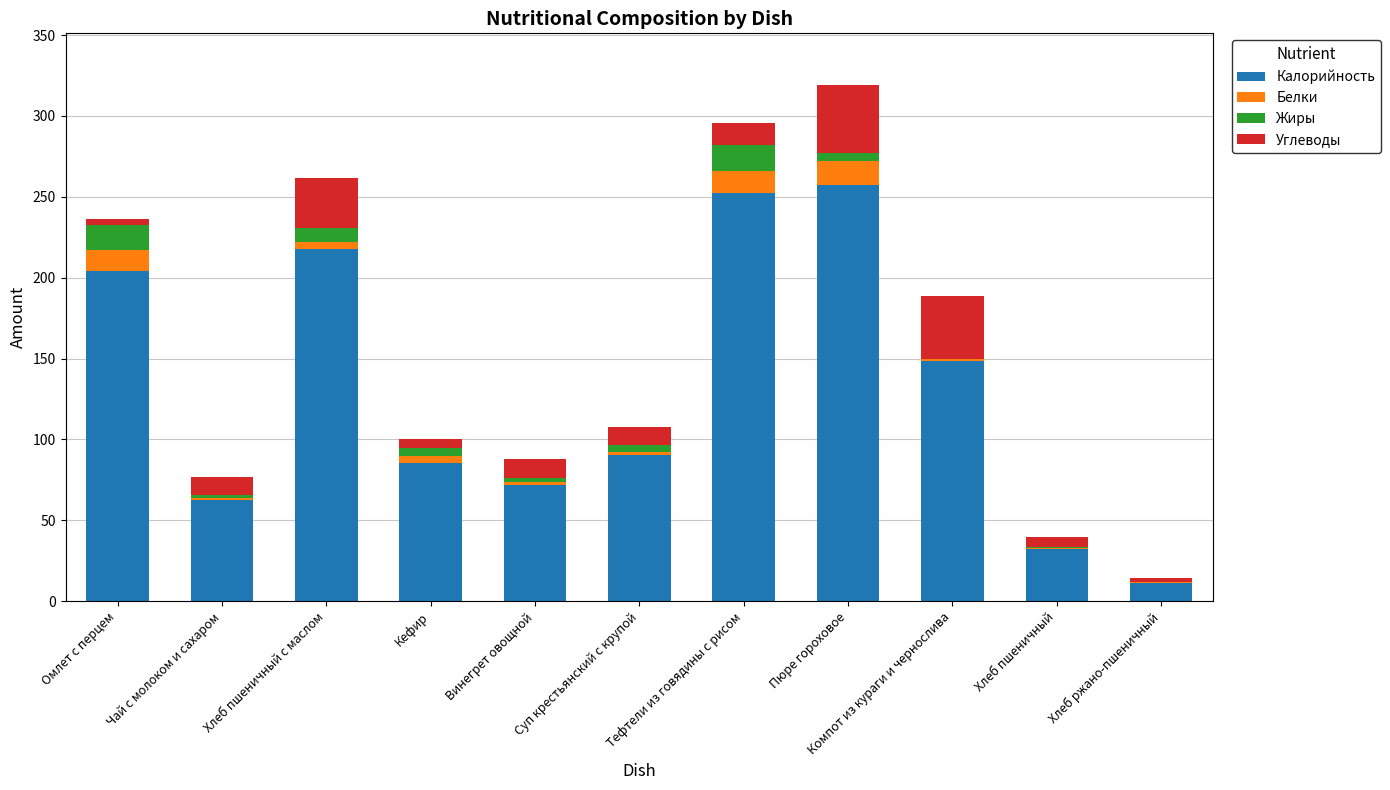

The value of Калорийность at Винегрет овощной is 27.6. True or false?

False